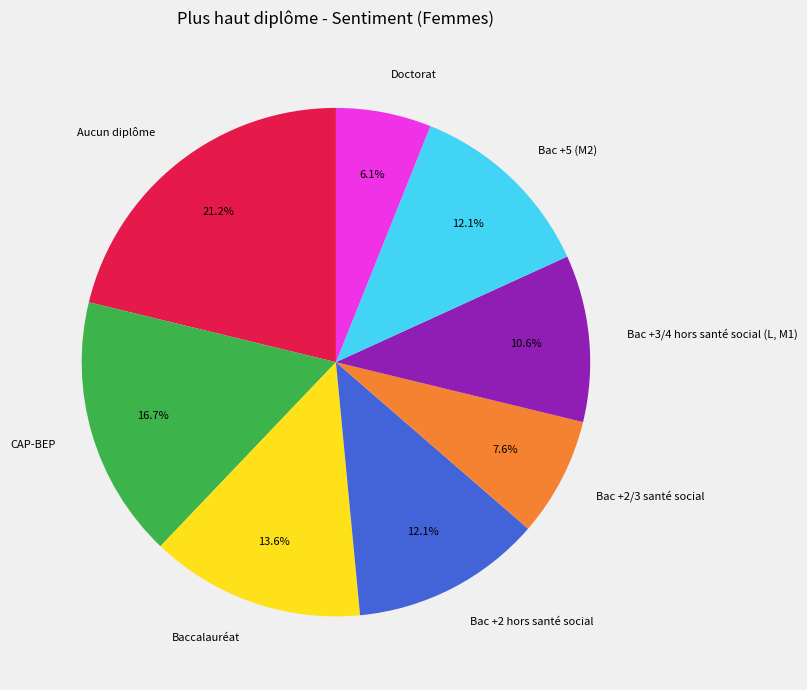

To the nearest percent, what is the difference between the largest and smallest slice percentages?

15%